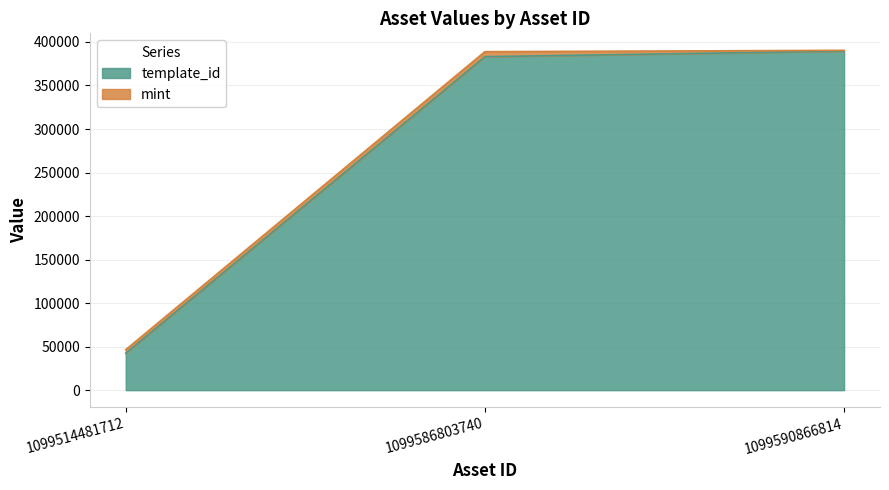

Between 1099586803740 and 1099590866814, which is larger?

1099590866814